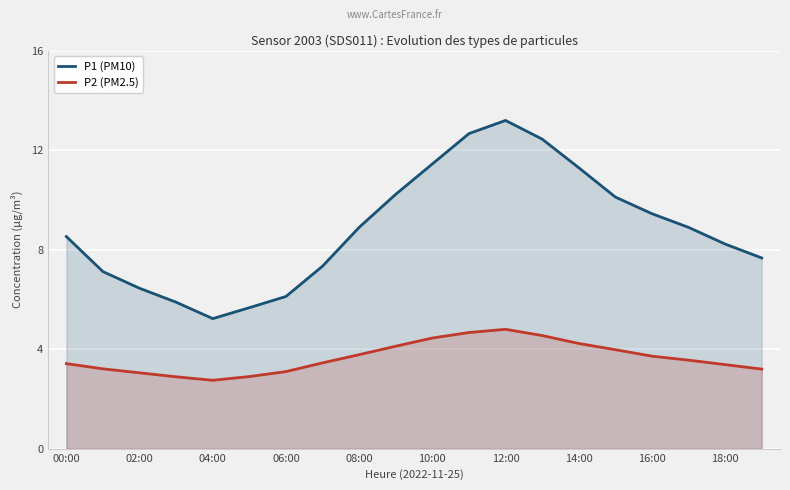

Reading left to right, transcribe all the data shown in this chart.

P1 (PM10): 8.5	7.1	6.5	5.9	5.2	5.7	6.1	7.3	8.9	10.2	11.4	12.7	13.2	12.4	11.3	10.1	9.4	8.9	8.2	7.7
P2 (PM2.5): 3.4	3.2	3.0	2.9	2.8	2.9	3.1	3.5	3.8	4.1	4.5	4.7	4.8	4.5	4.2	4.0	3.7	3.6	3.4	3.2